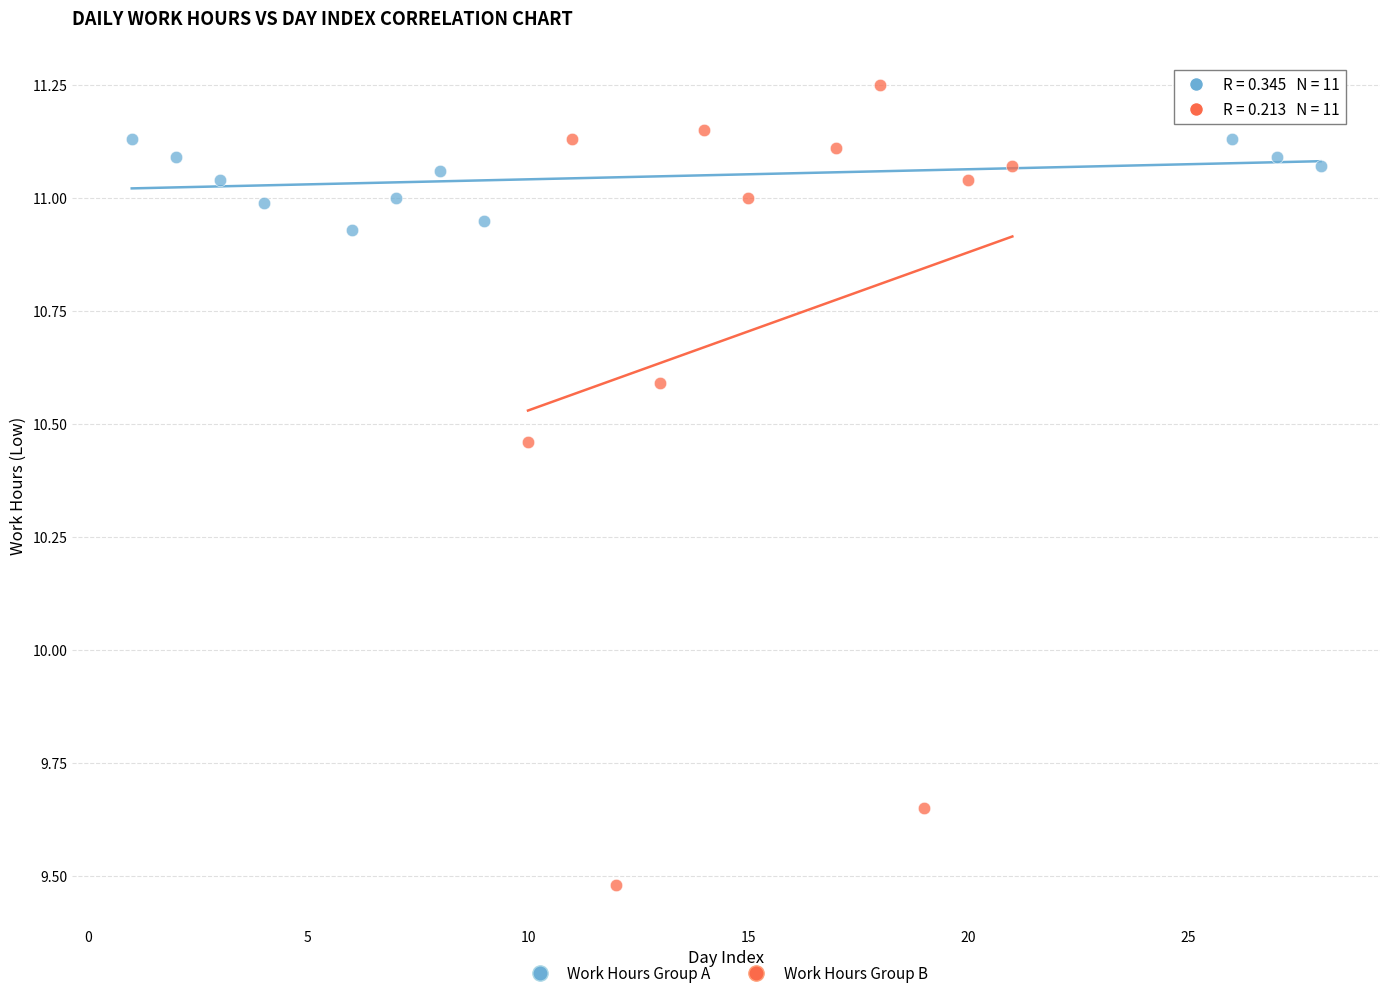

What are all the series names shown in the legend?

Work Hours Group A, Work Hours Group B